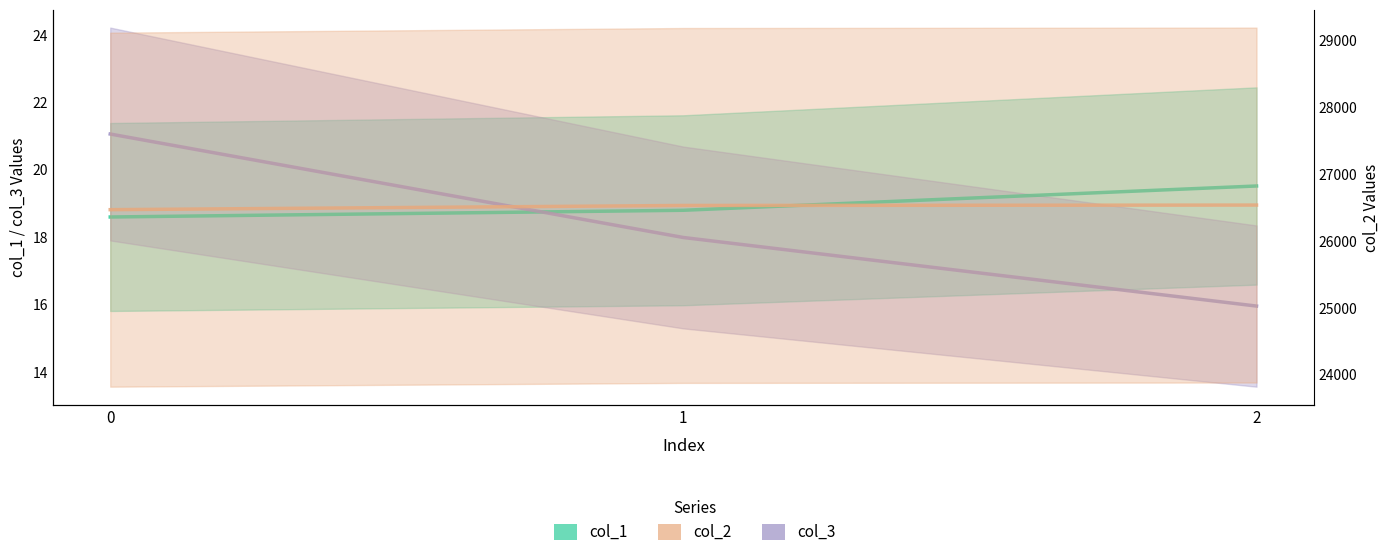

Reading left to right, transcribe all the data shown in this chart.

col_1: 18.6	18.8	19.5
col_2: 26465.3	26528.3	26534.2
col_3: 21.1	18.0	15.9